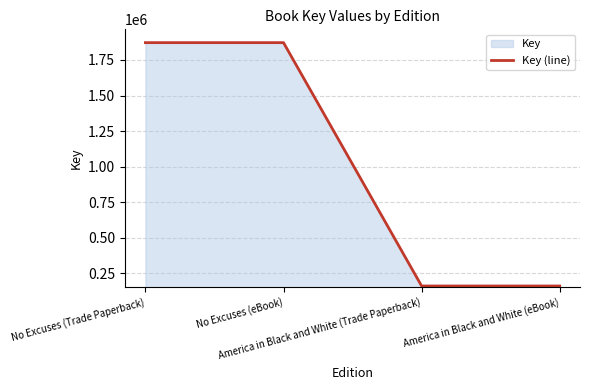

Which has a higher value, America in Black and White (eBook) or America in Black and White (Trade Paperback)?

America in Black and White (eBook)